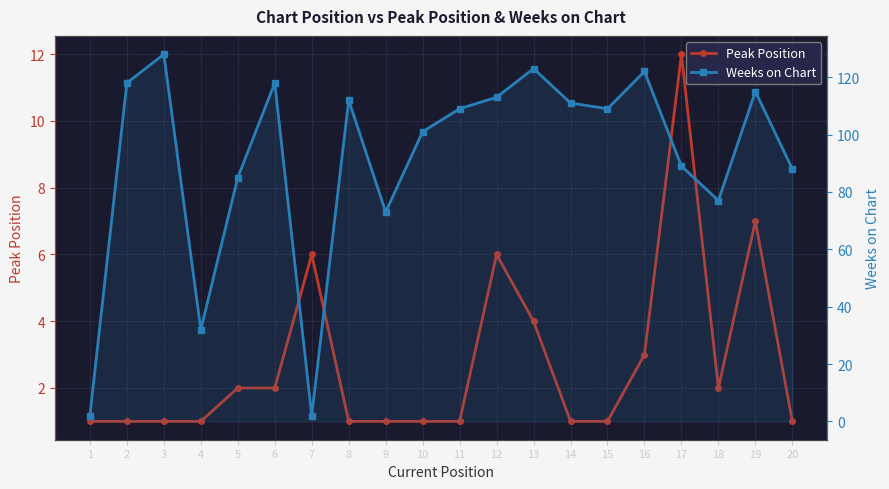

Reading left to right, what are all the values shown in this chart?

Peak Position: 1	1	1	1	2	2	6	1	1	1	1	6	4	1	1	3	12	2	7	1
Weeks on Chart: 2	118	128	32	85	118	2	112	73	101	109	113	123	111	109	122	89	77	115	88